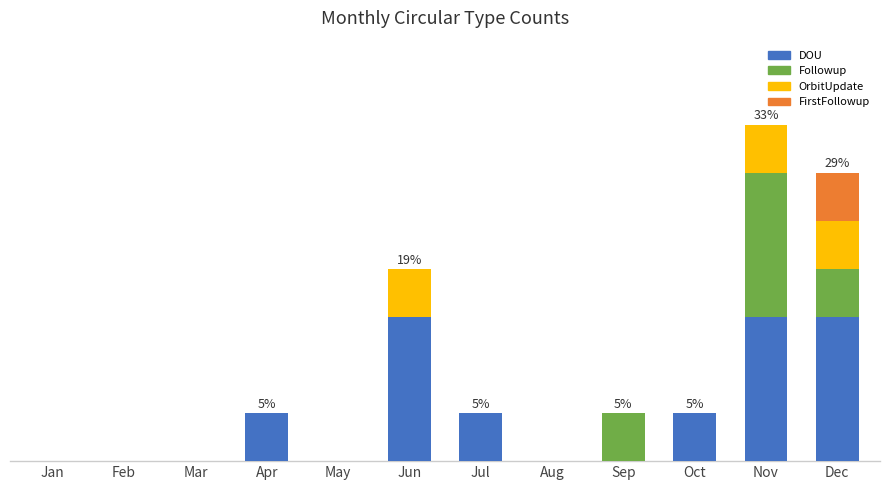

Does the chart contain stacked bars?

Yes